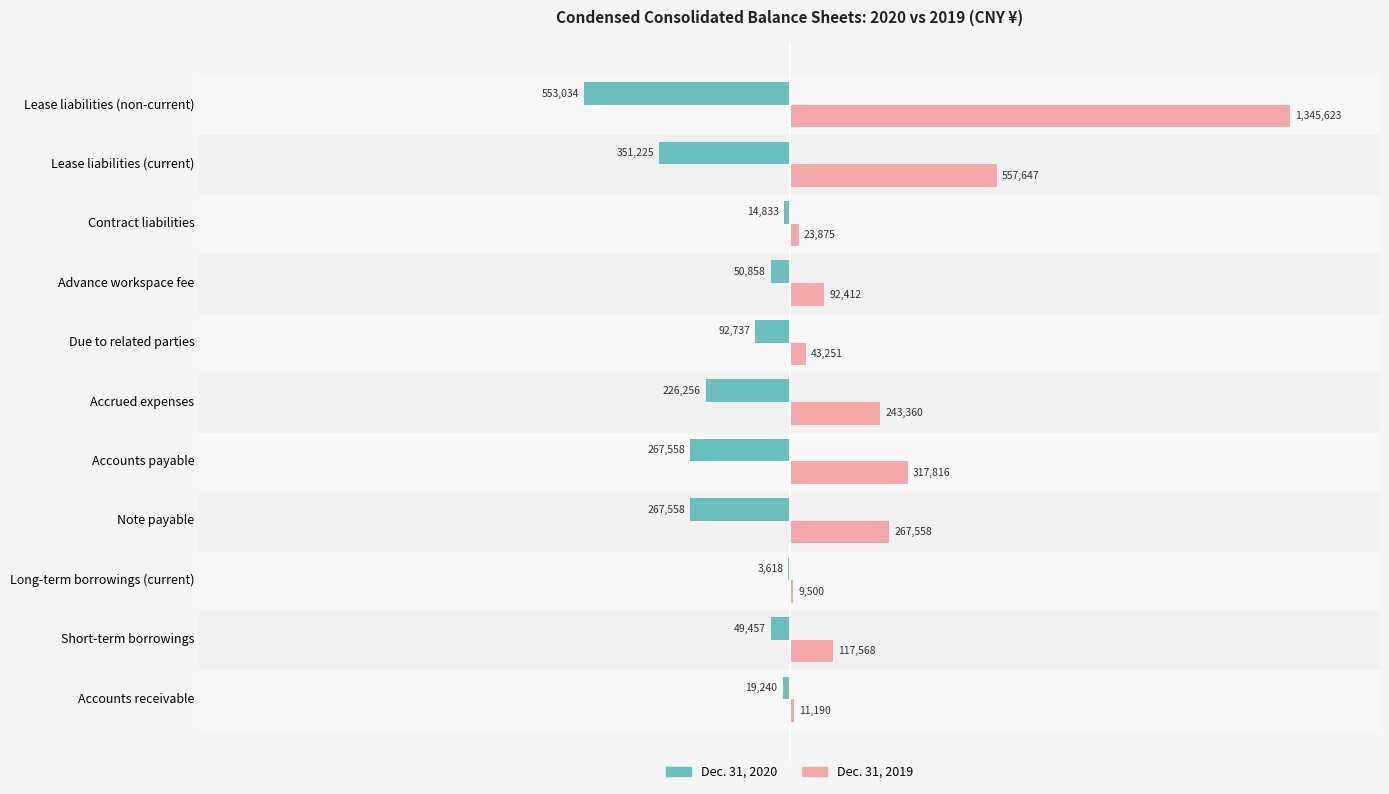

Which series has the largest total across all categories?

Dec. 31, 2019